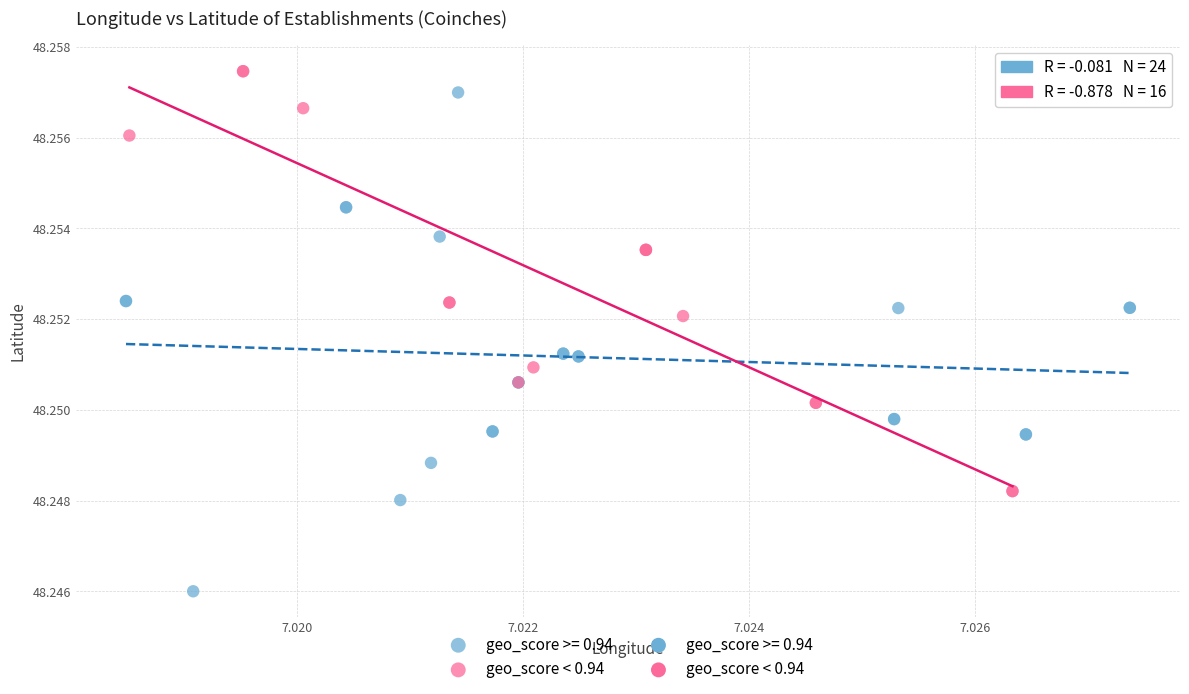

Which series contains the lowest Y value?

geo_score >= 0.94